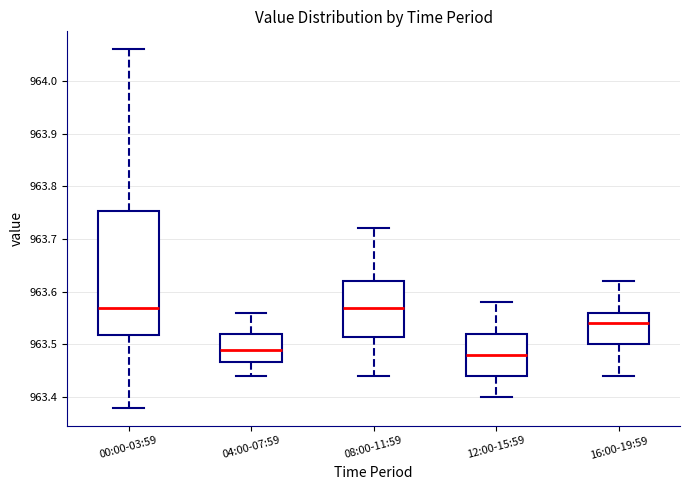

Reading left to right, read every box against the y-axis: the position of its median line, the range the box covers, and the ends of its whiskers. The values are not printed on the chart, so give them approximately, as read against the axis.

00:00-03:59: median 963.57, box 963.52 to 963.75, whiskers 963.38 to 964.06
04:00-07:59: median 963.49, box 963.47 to 963.52, whiskers 963.44 to 963.56
08:00-11:59: median 963.57, box 963.52 to 963.62, whiskers 963.44 to 963.72
12:00-15:59: median 963.48, box 963.44 to 963.52, whiskers 963.40 to 963.58
16:00-19:59: median 963.54, box 963.50 to 963.56, whiskers 963.44 to 963.62